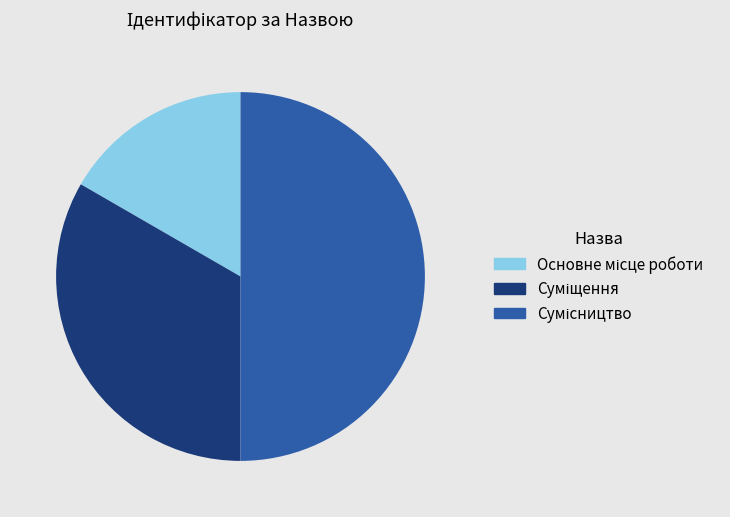

Rank the categories by value from lowest to highest.

Основне місце роботи, Суміщення, Сумісництво